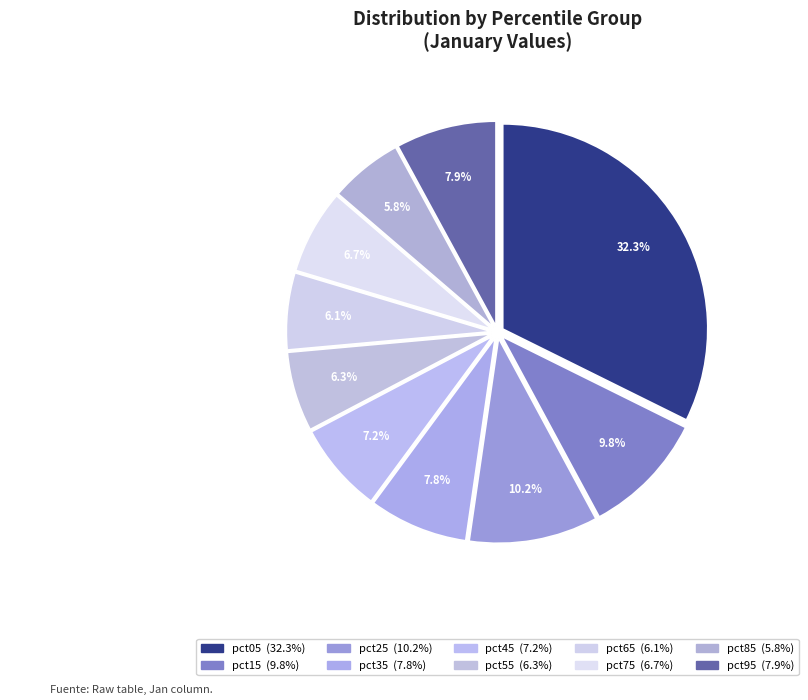

How much of the chart is everything except pct35?

92.2%